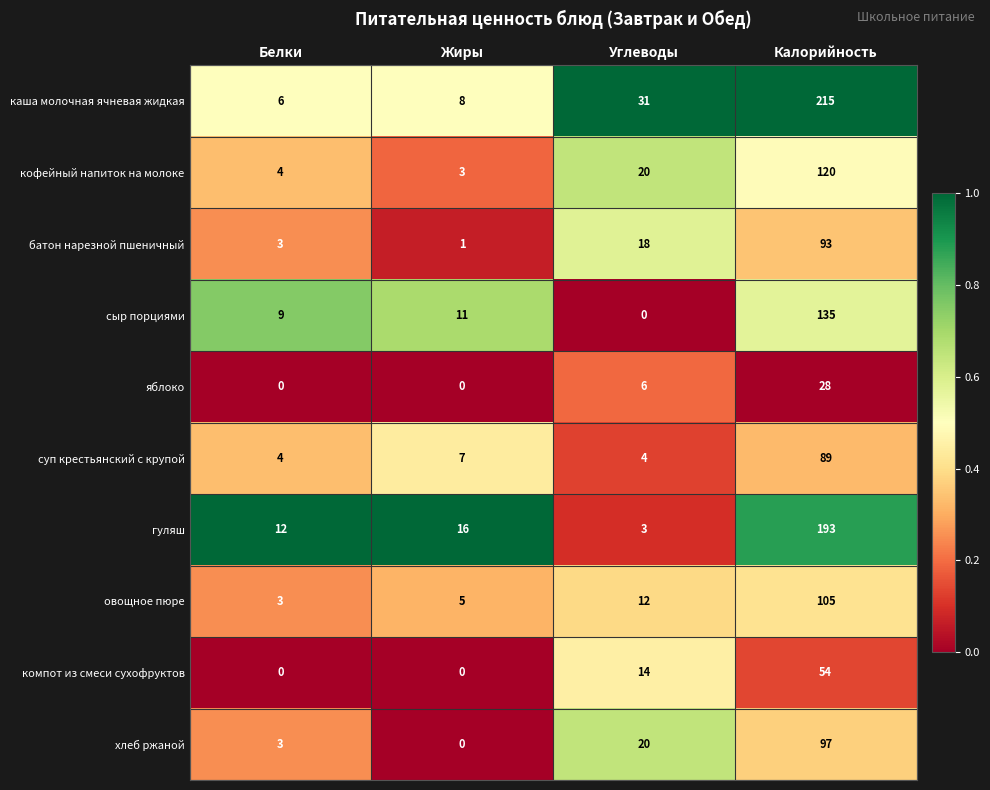

What is the sum of all яблоко values?

34